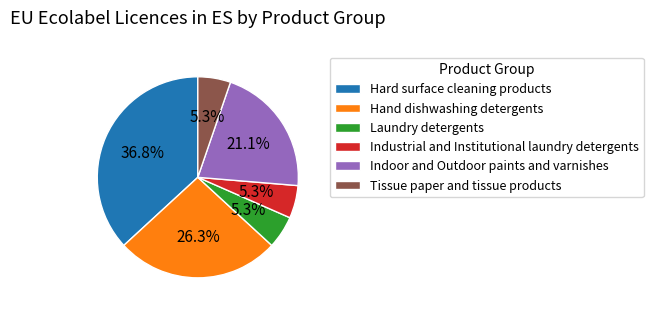

What is the largest slice in the pie chart?

Hard surface cleaning products